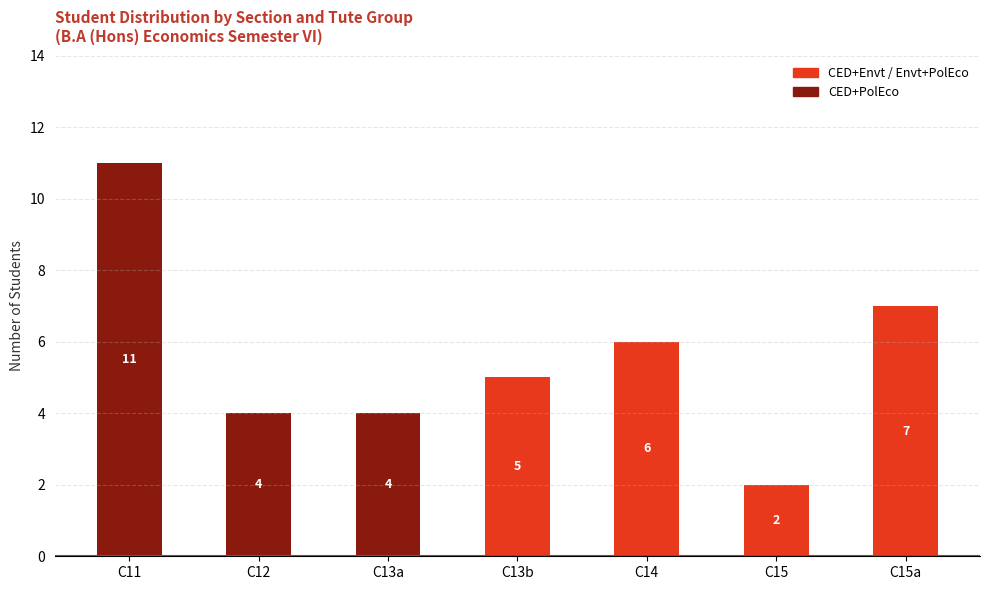

How many categories are shown in the chart?

7